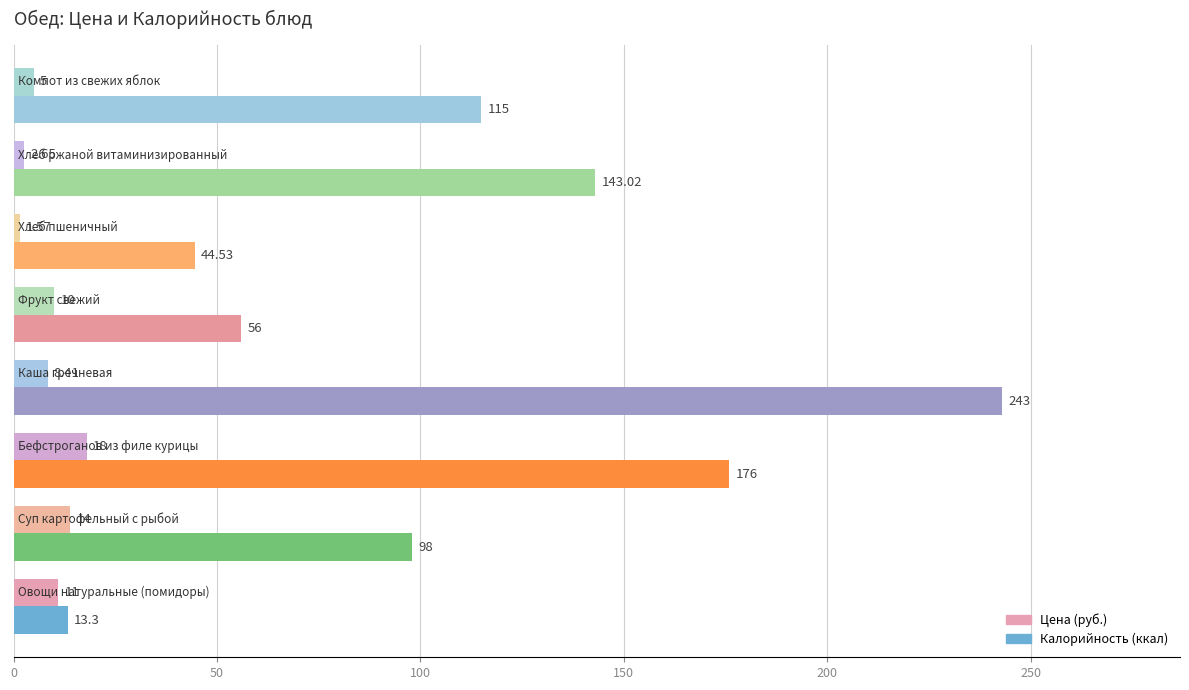

What is the sum of all Калорийность (ккал) values?

888.9